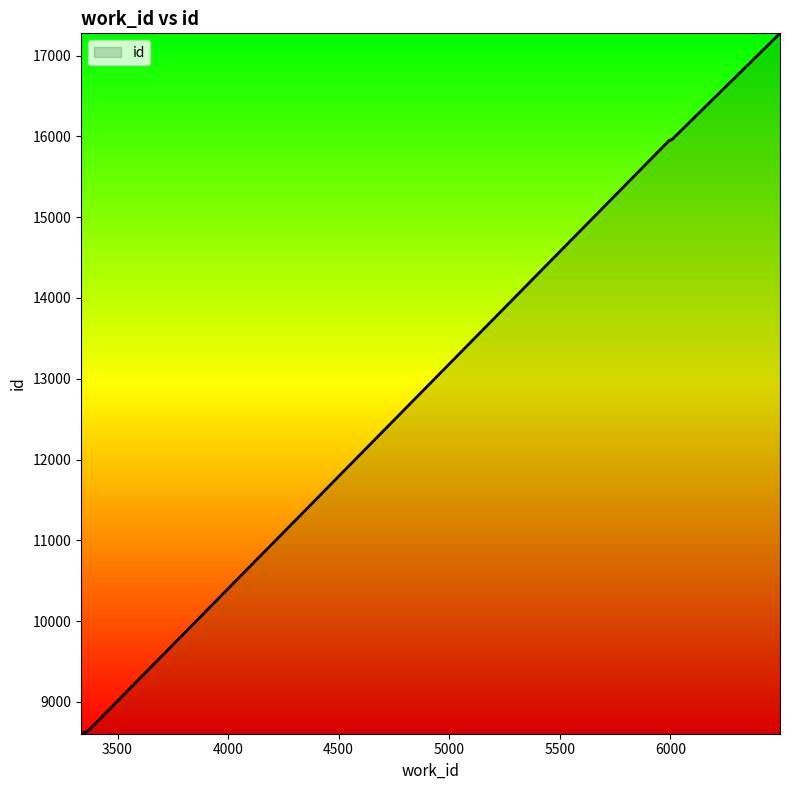

What is the difference between the maximum and minimum values?

8670